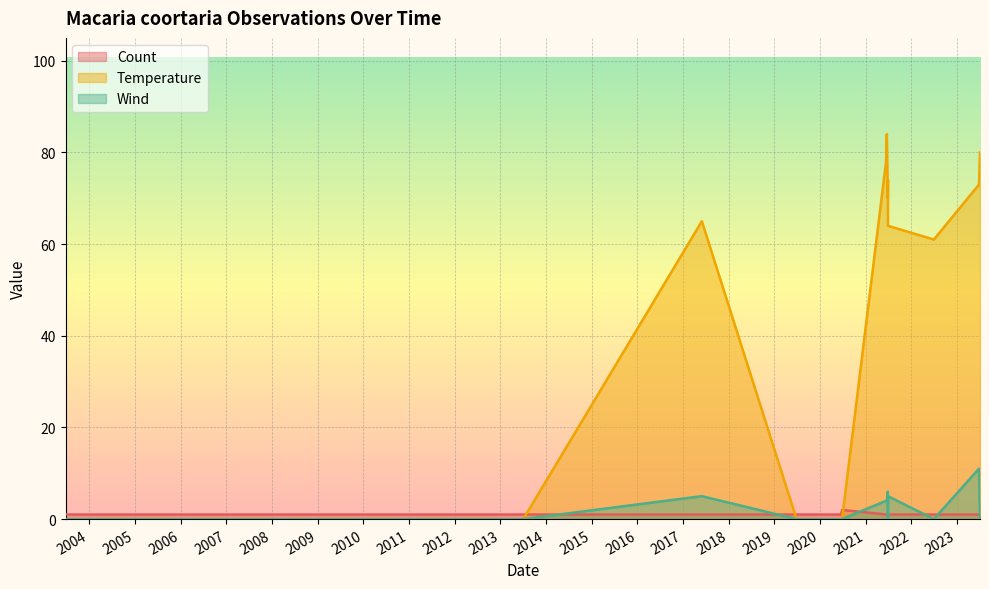

At which category does the chart reach its peak across all series?

2021-06-18